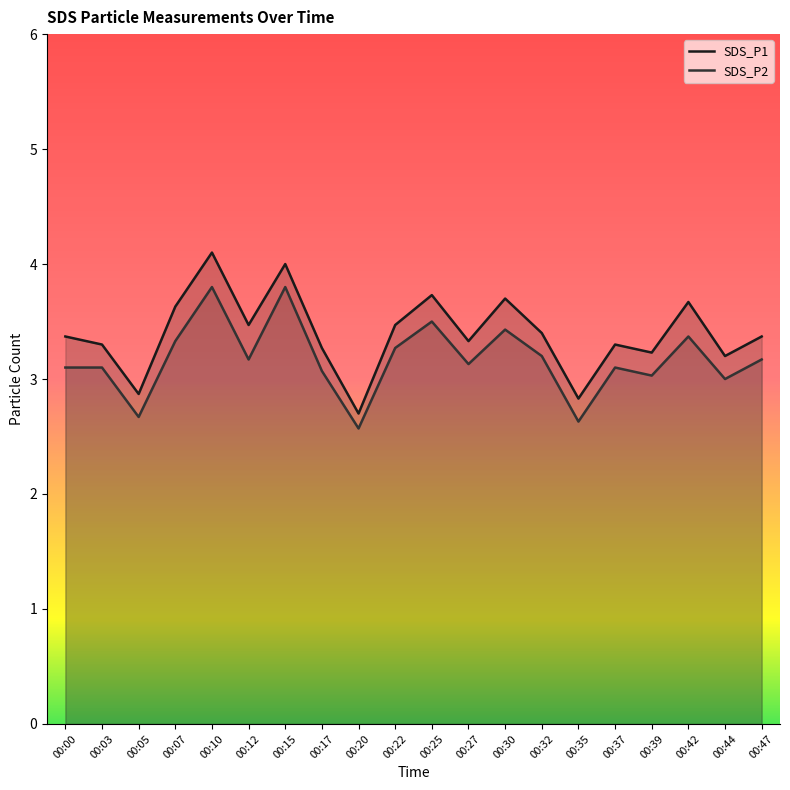

True or false: SDS_P2 has a value of 3.1 at 00:00.

True